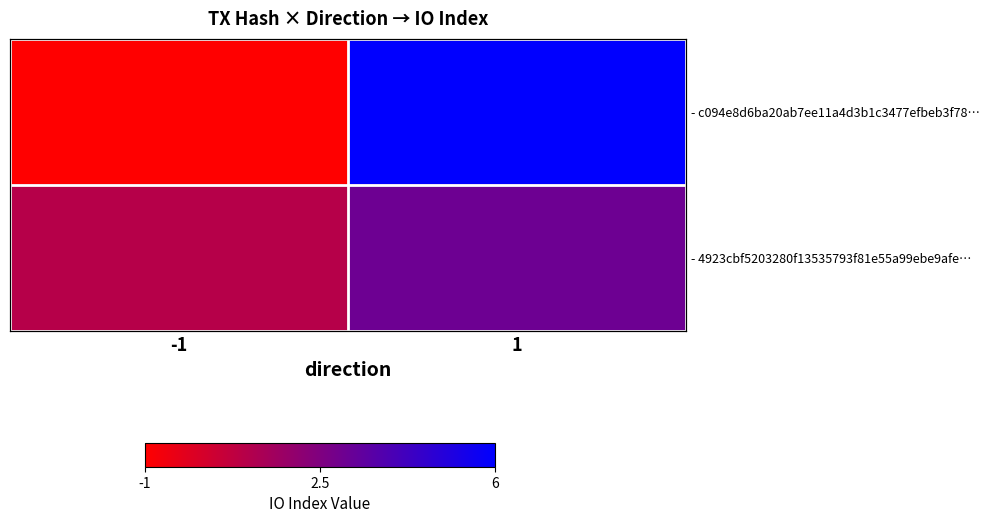

What is the lowest value of the - 4923cbf5203280f13535793f81e55a99ebe9afe… series?

1